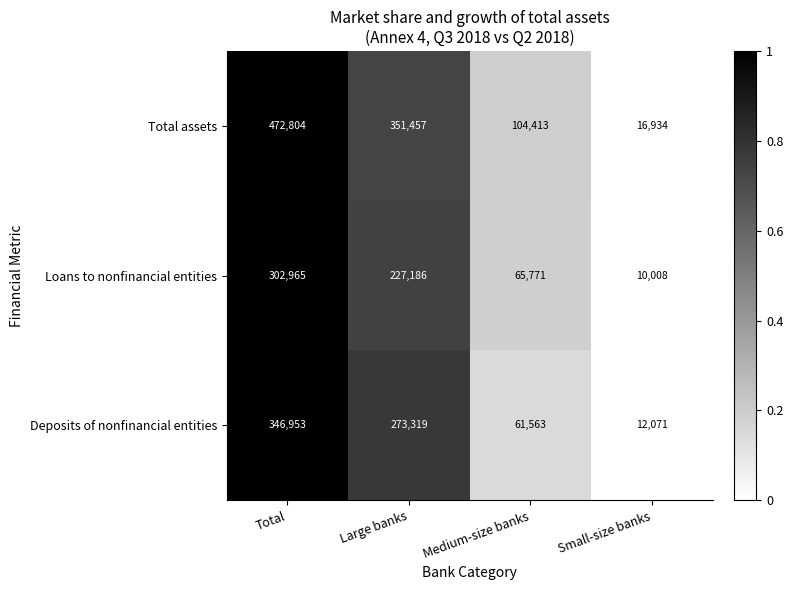

Reading right to left, list all the values displayed in this chart.

Total assets: Small-size banks=16934	Medium-size banks=104413	Large banks=351457	Total=472804
Loans to nonfinancial entities: Small-size banks=10008	Medium-size banks=65771	Large banks=227186	Total=302965
Deposits of nonfinancial entities: Small-size banks=12071	Medium-size banks=61563	Large banks=273319	Total=346953